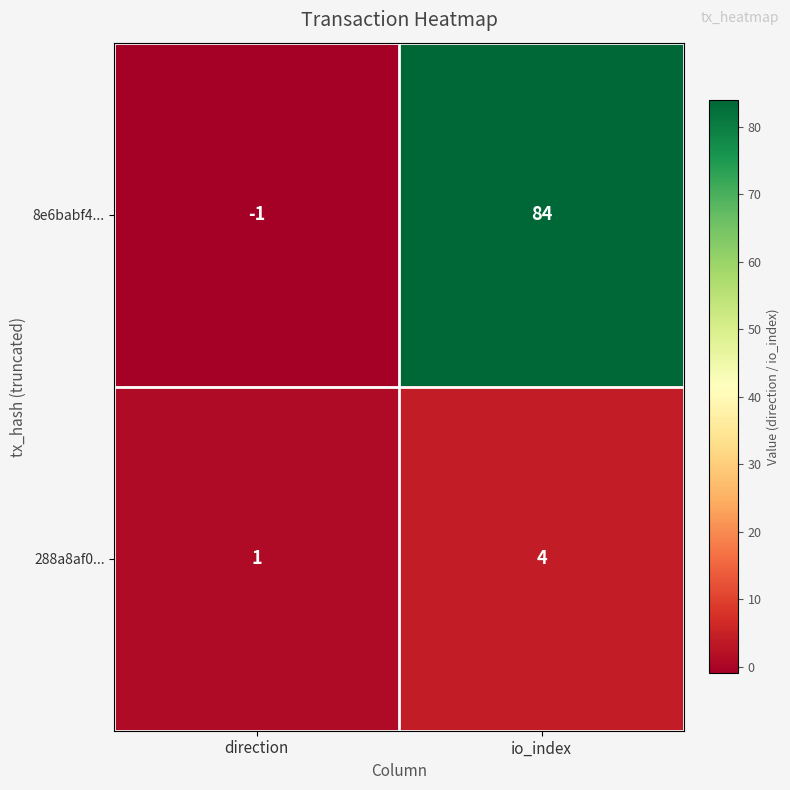

At io_index, list the series in order from largest to smallest.

8e6babf4..., 288a8af0...